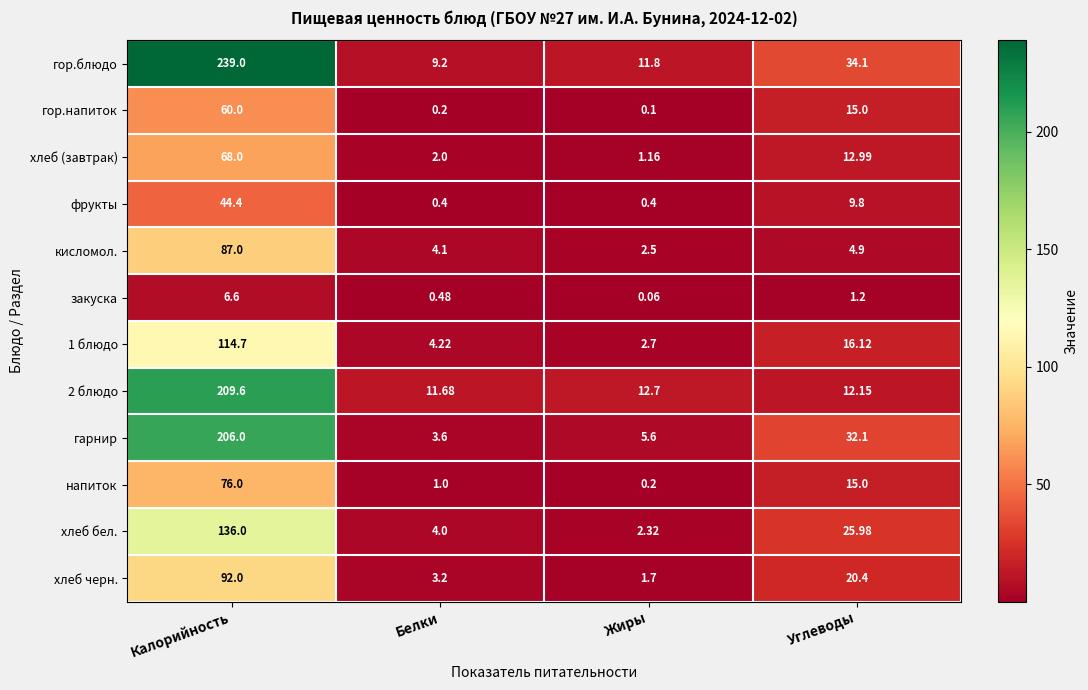

Where does the 1 блюдо series first go above 16?

Калорийность